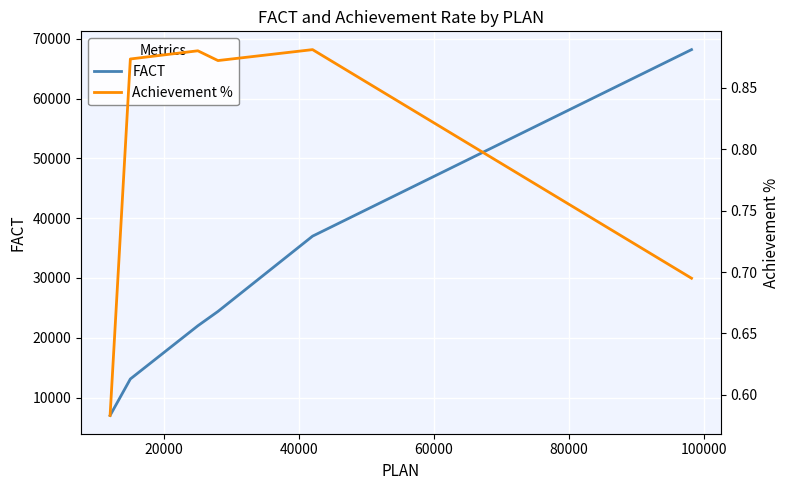

True or false: Achievement % and FACT intersect in this chart.

False